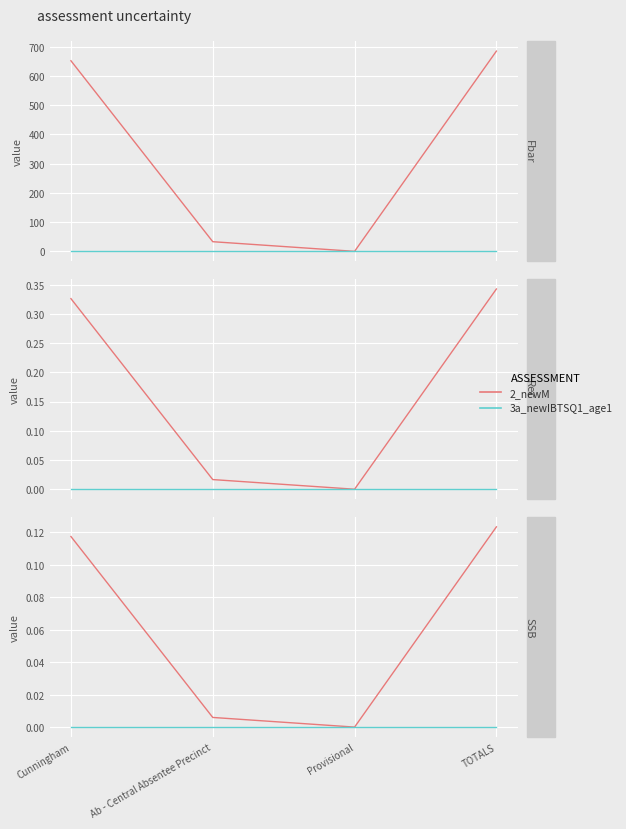

What is the approximate value of 2_newM at Cunningham?

0.1